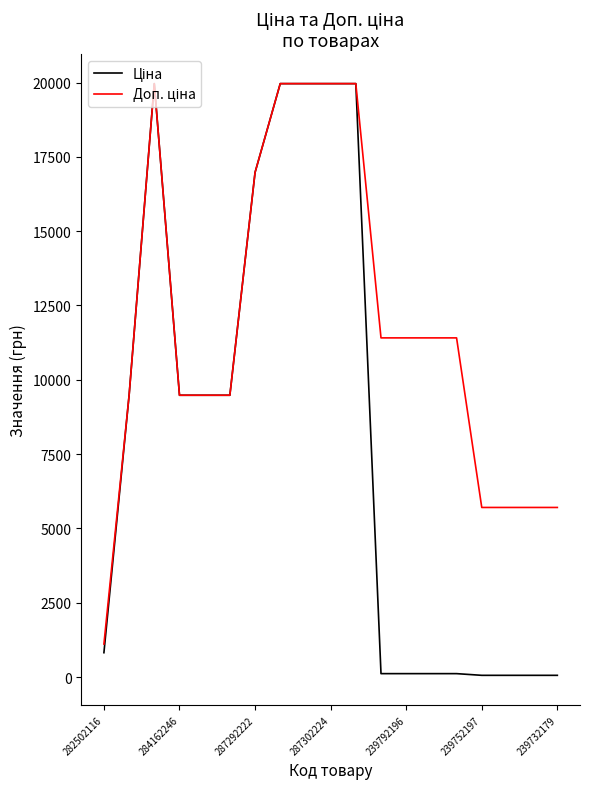

How many lines are shown in the chart?

2